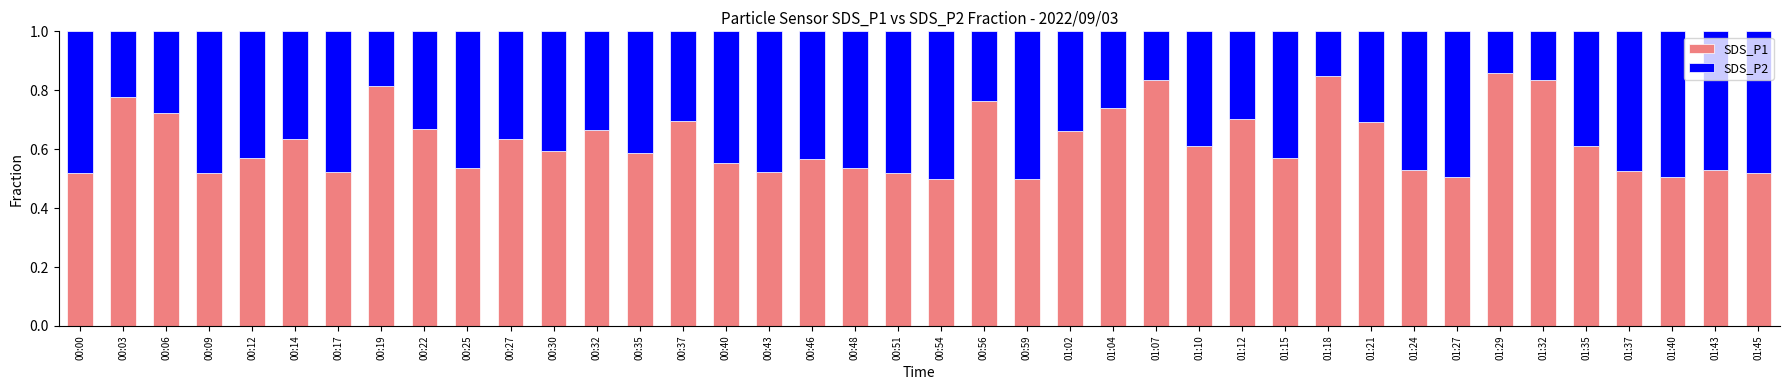

What is the total value across all series at 00:56?

1.0